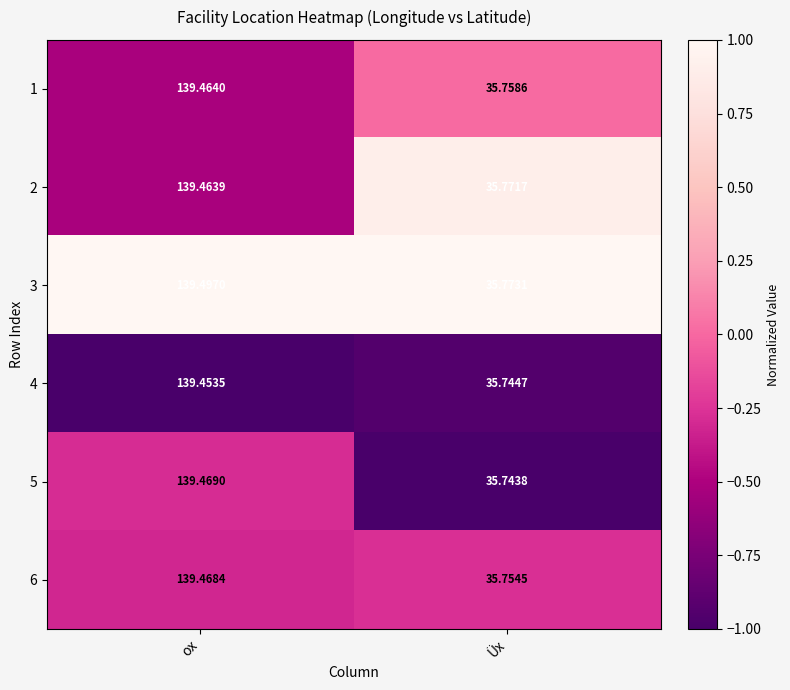

At which label does 1 first exceed 139?

ox